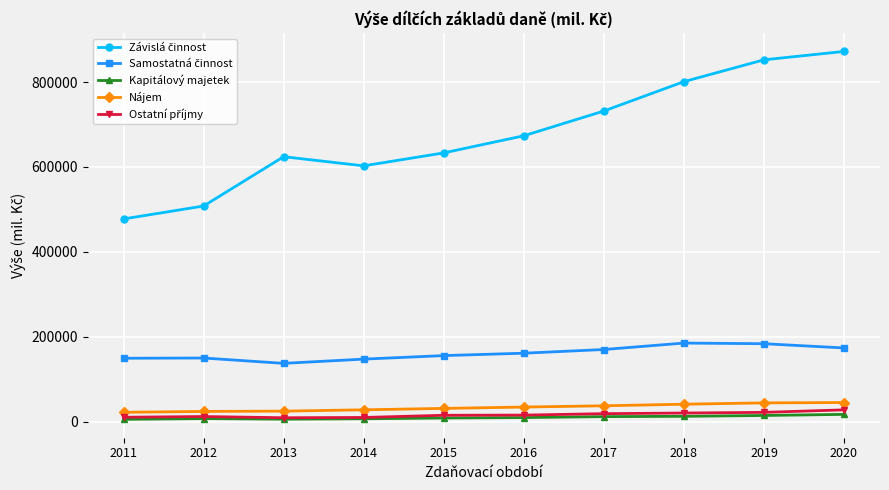

Is the value of Nájem at 2016 greater than the value of Kapitálový majetek at 2017?

Yes